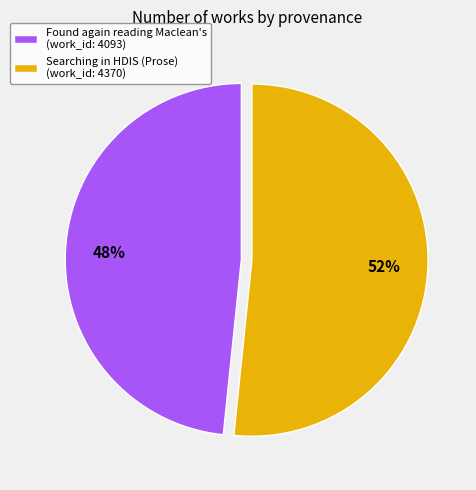

What is the ratio of the value at Searching in HDIS (Prose) (work_id: 4370) to the value at Found again reading Maclean's (work_id: 4093)?

1.1